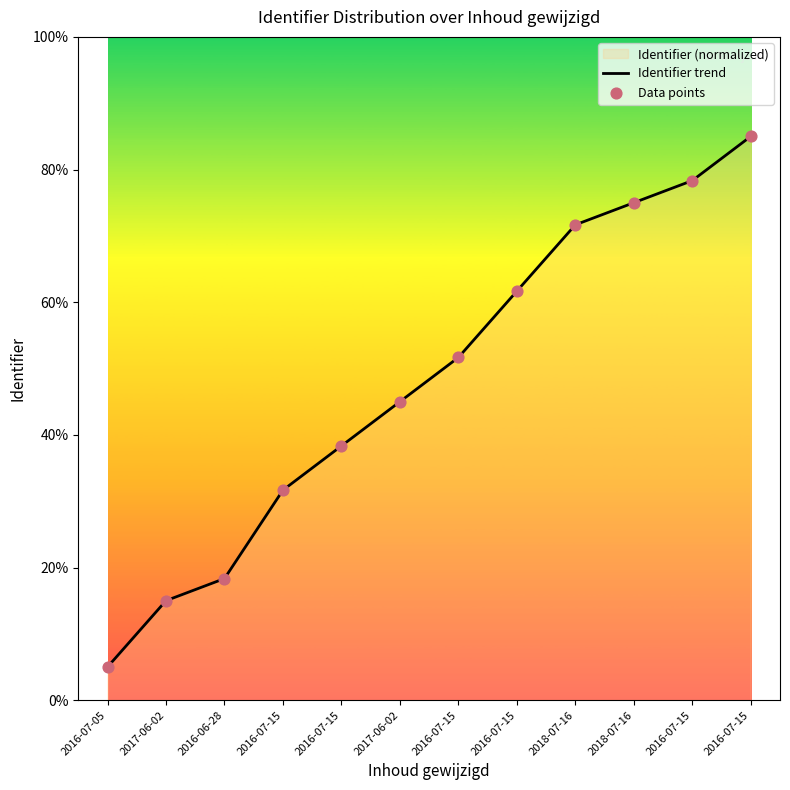

Which series contains the highest Y value?

Identifier trend